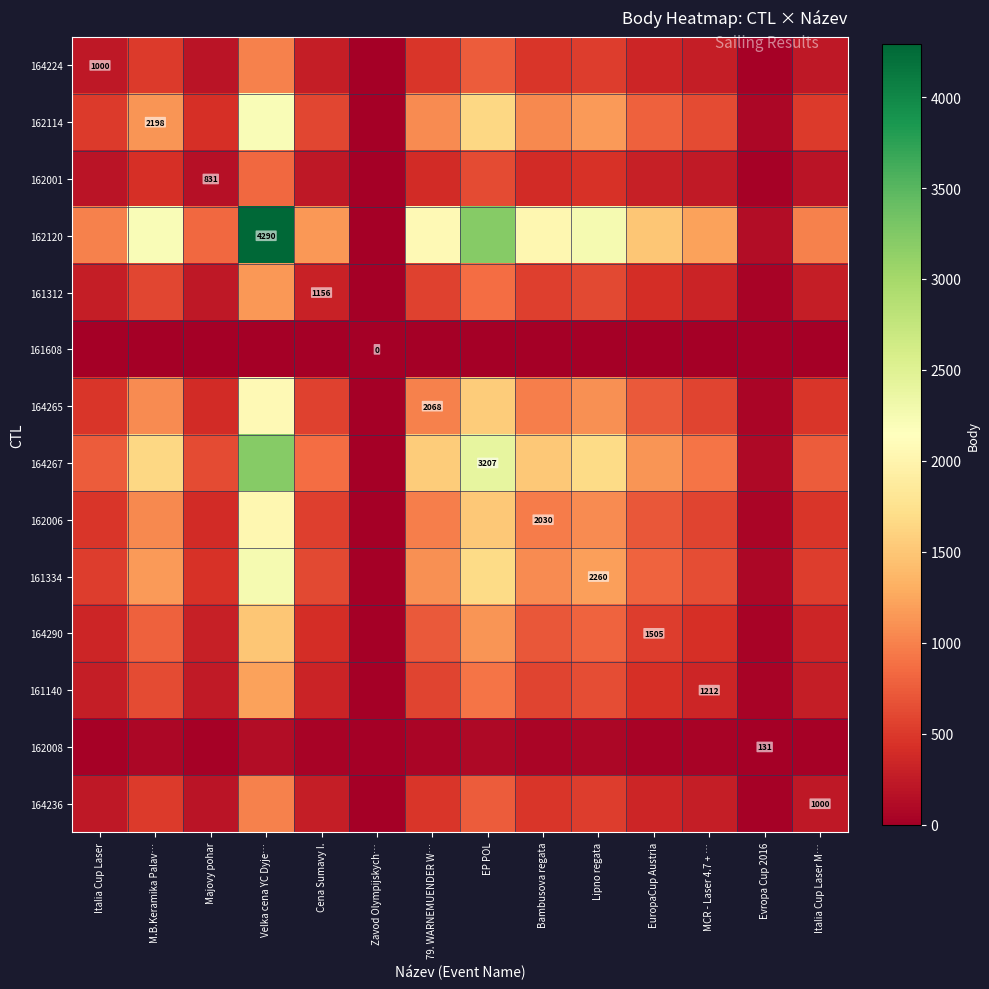

Is the value of 161140 at EuropaCup Austria greater than the value of 164290 at Velka cena YC Dyje…?

No